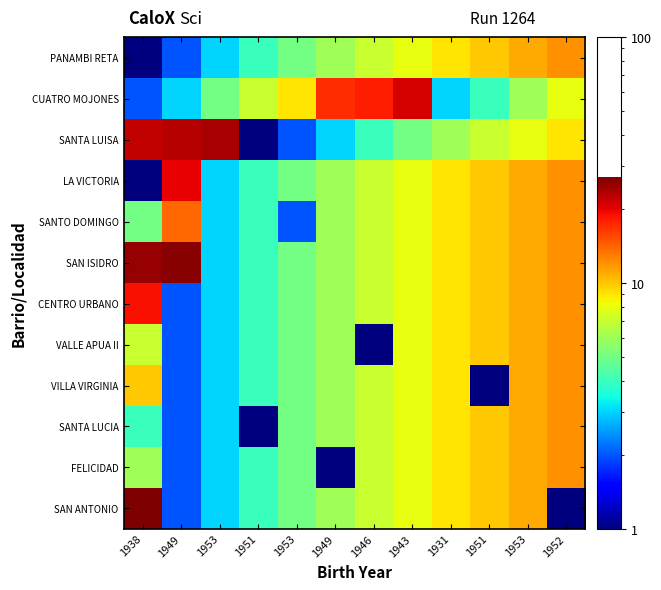

List the series in order of their peak value, lowest first.

PANAMBI RETA, VALLE APUA II, VILLA VIRGINIA, SANTA LUCIA, FELICIDAD, SANTO DOMINGO, CENTRO URBANO, LA VICTORIA, CUATRO MOJONES, SANTA LUISA, SAN ISIDRO, SAN ANTONIO